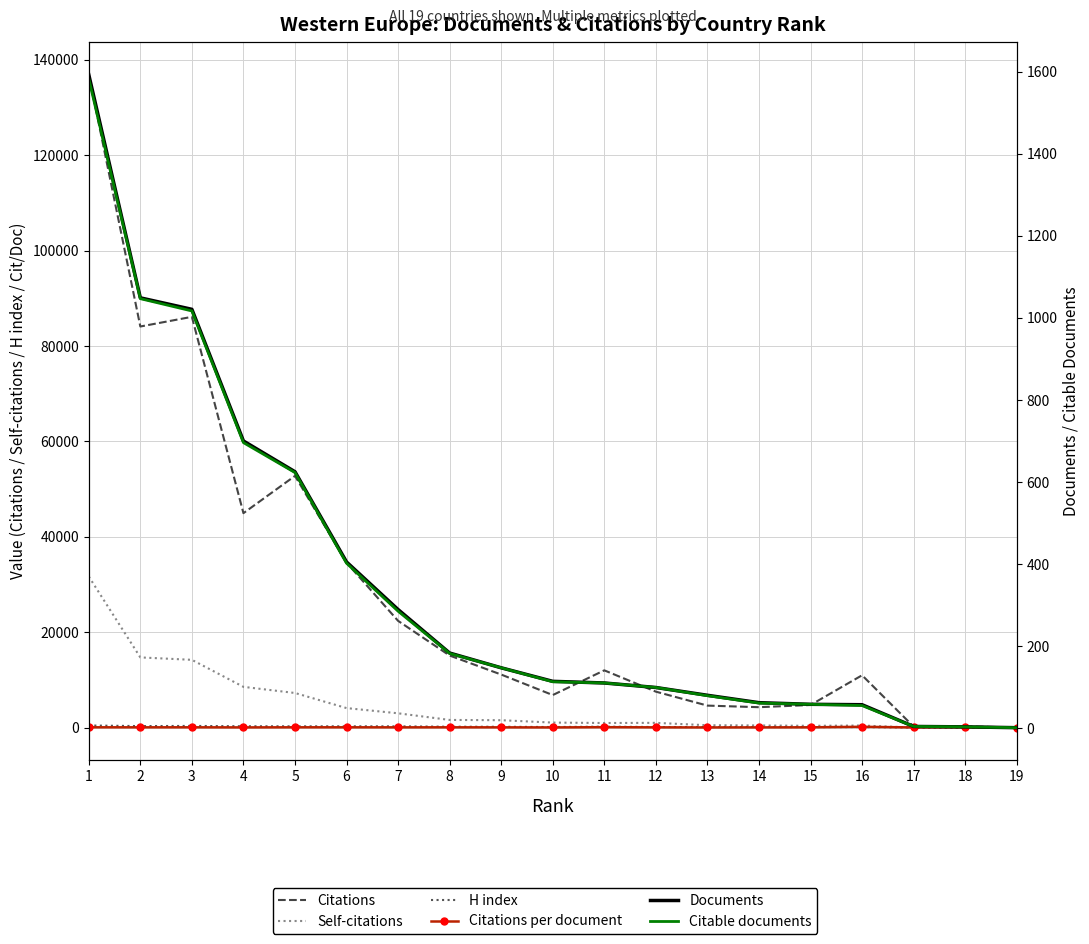

Reading left to right, what are all the values shown in this chart?

Citations: 136878.0	84097.0	86123.0	44972.0	52781.0	34594.0	22397.0	15124.0	11142.0	6844.0	12025.0	7558.0	4633.0	4300.0	4762.0	10990.0	228.0	275.0	39.0
Self-citations: 31693.0	14735.0	14227.0	8564.0	7278.0	4111.0	3021.0	1628.0	1572.0	1074.0	987.0	1017.0	516.0	472.0	393.0	457.0	30.0	24.0	5.0
H index: 461.0	340.0	373.0	304.0	288.0	291.0	282.0	205.0	194.0	142.0	214.0	146.0	138.0	148.0	135.0	130.0	63.0	34.0	32.0
Citations per document: 85.9	80.2	84.3	64.2	84.5	85.4	77.5	82.6	75.8	60.0	109.3	76.3	57.9	69.3	82.1	192.8	57.0	91.7	39.0
Documents: 1593.0	1049.0	1021.0	700.0	625.0	405.0	289.0	183.0	147.0	114.0	110.0	99.0	80.0	62.0	58.0	57.0	4.0	3.0	1.0
Citable documents: 1583.0	1047.0	1017.0	696.0	623.0	402.0	285.0	182.0	147.0	113.0	110.0	99.0	79.0	61.0	58.0	55.0	4.0	3.0	1.0